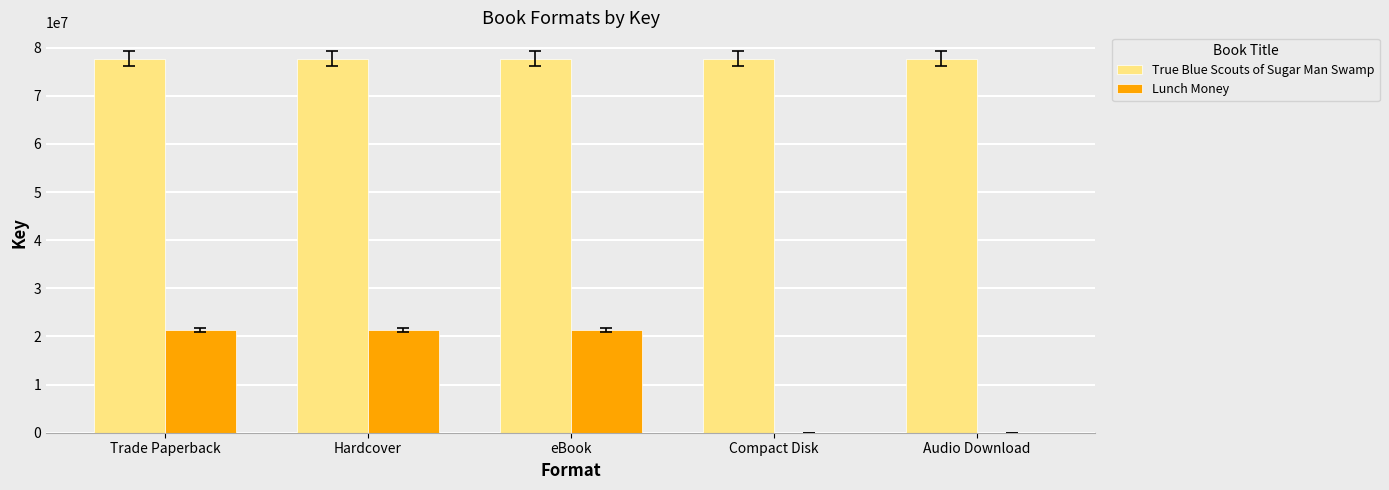

True or false: Lunch Money has a value of 9814232 at eBook.

False